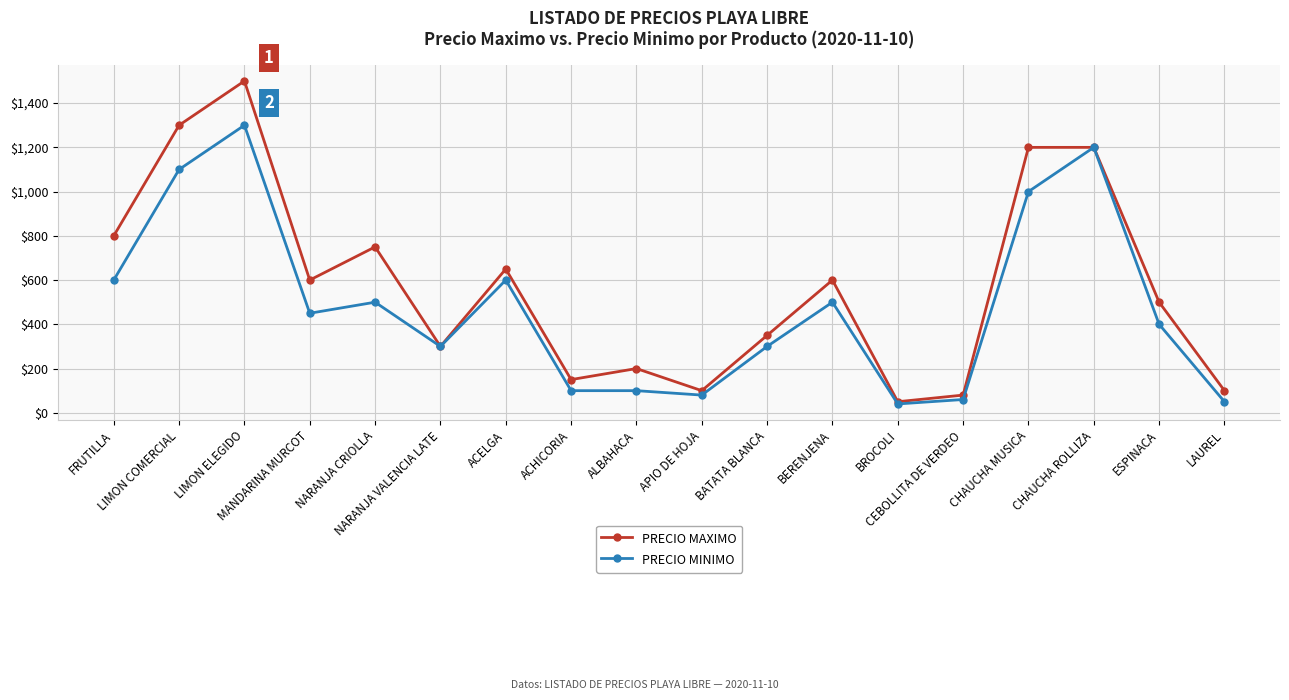

What is the maximum value for PRECIO MINIMO?

1300